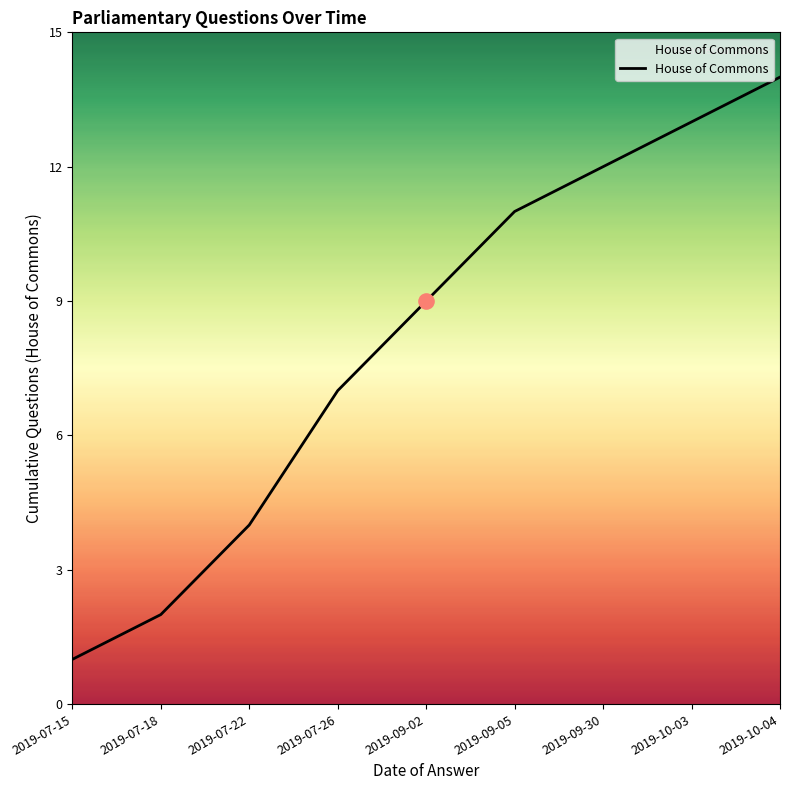

What is the change in value from 2019-09-30 to 2019-10-03?

+1